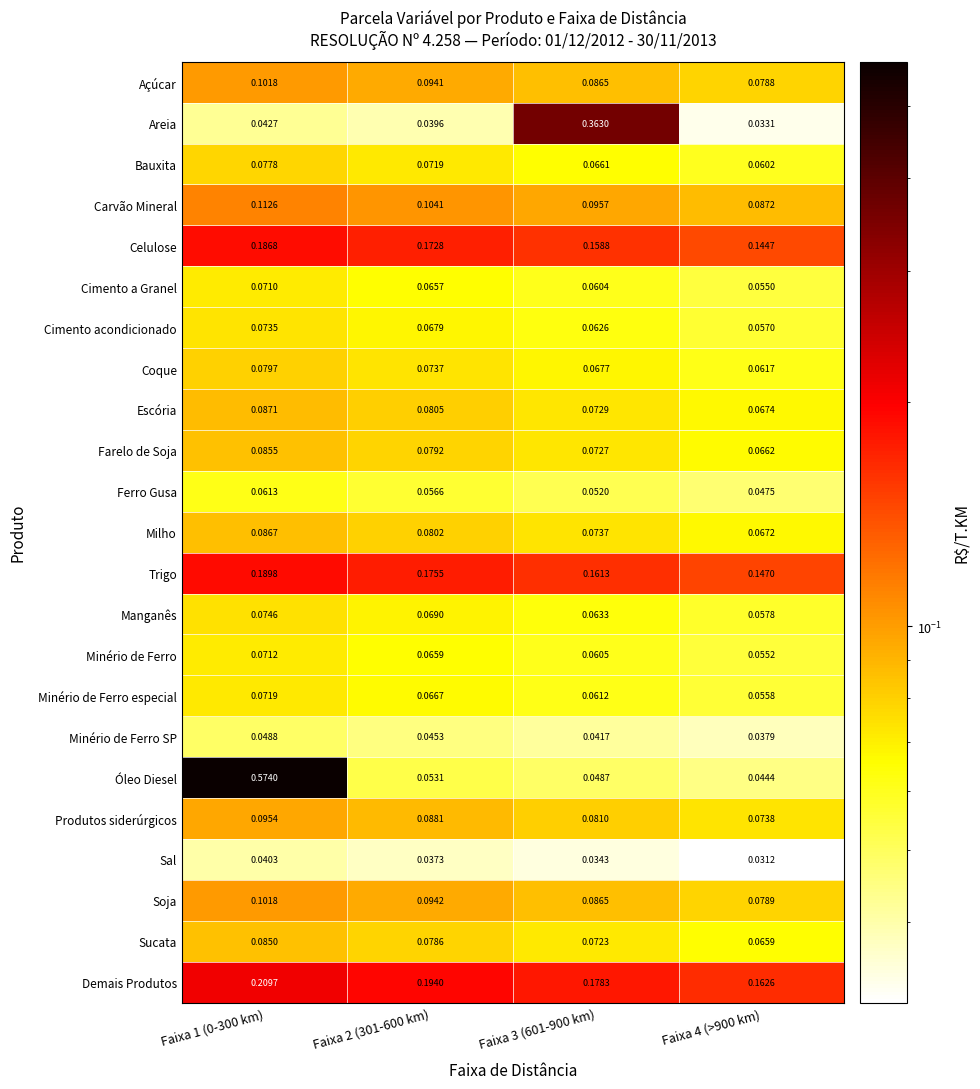

What is the difference between the highest and lowest values at Faixa 1 (0-300 km)?

0.5